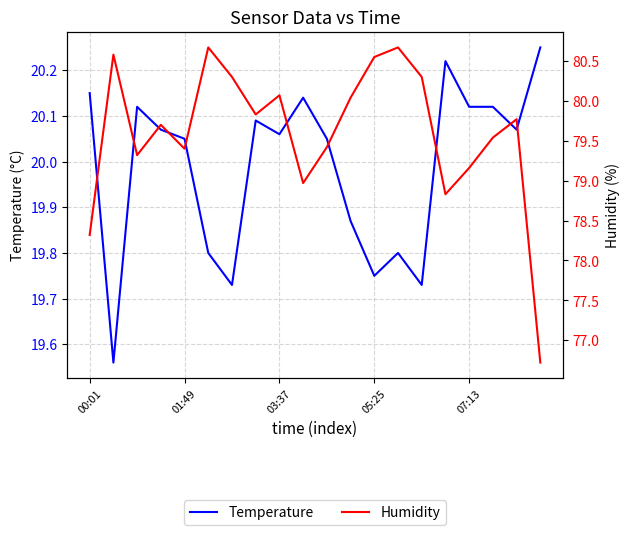

What is the average value of the Temperature series?

20.0